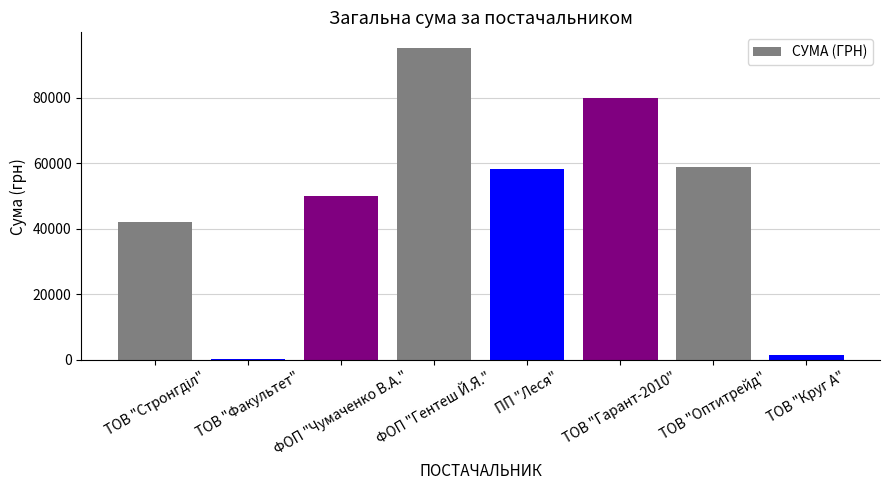

Where is the data nearest to the value 47662?

ФОП "Чумаченко В.А."